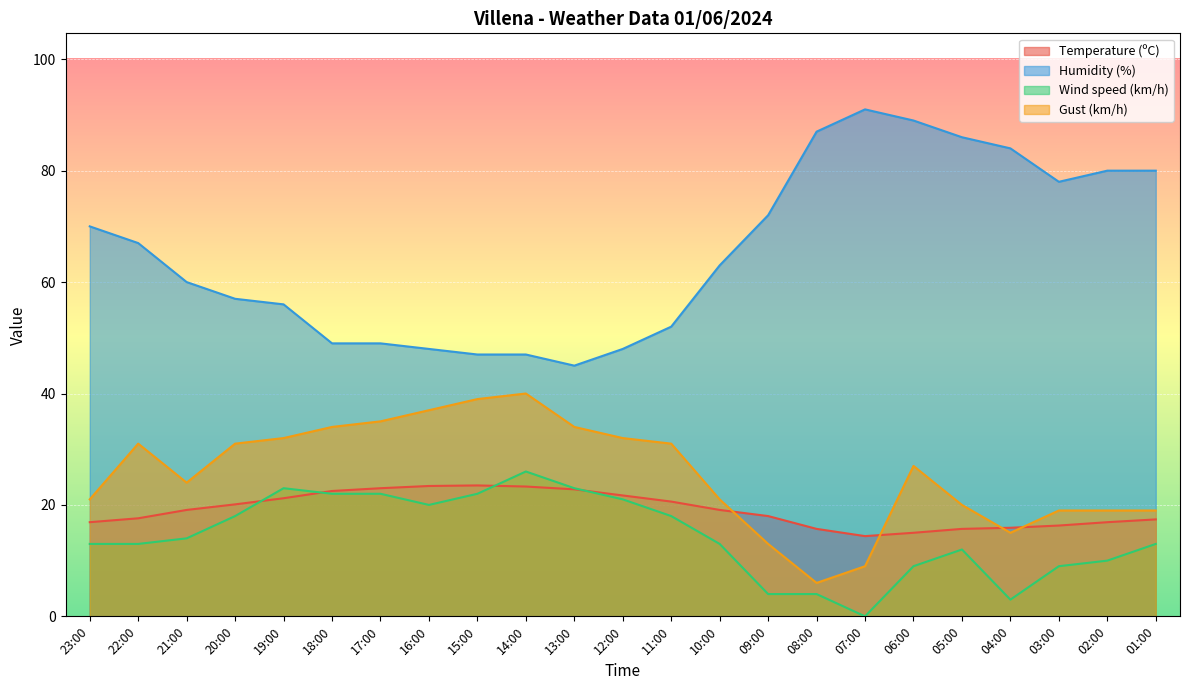

Read the Gust (km/h) value at 07:00.

9.0